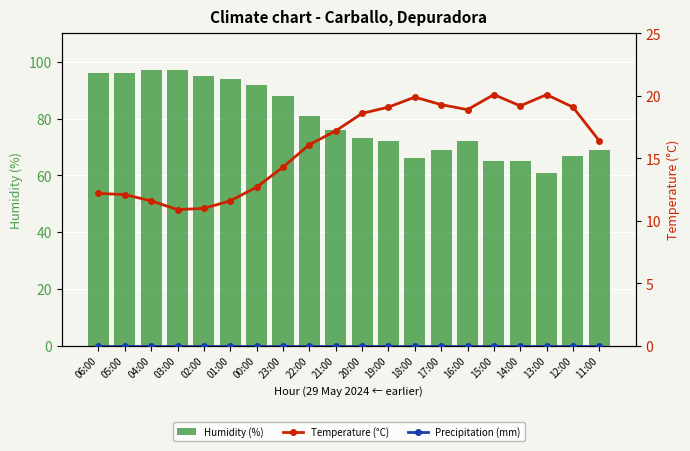

What is the average value of the Humidity (%) series?

80